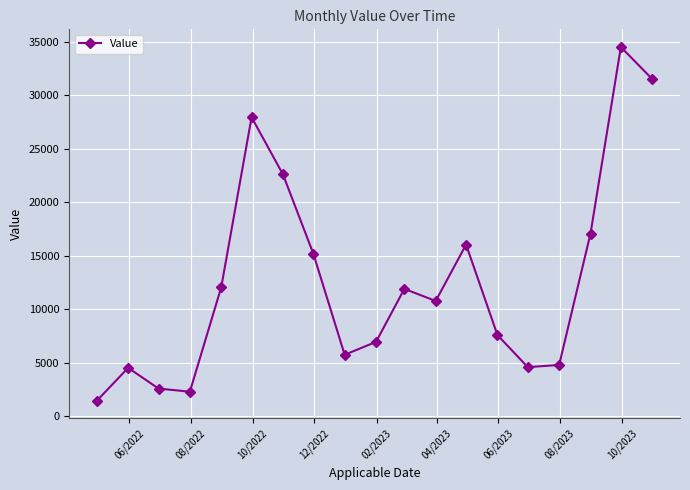

What is the difference between the maximum and minimum values?

33113